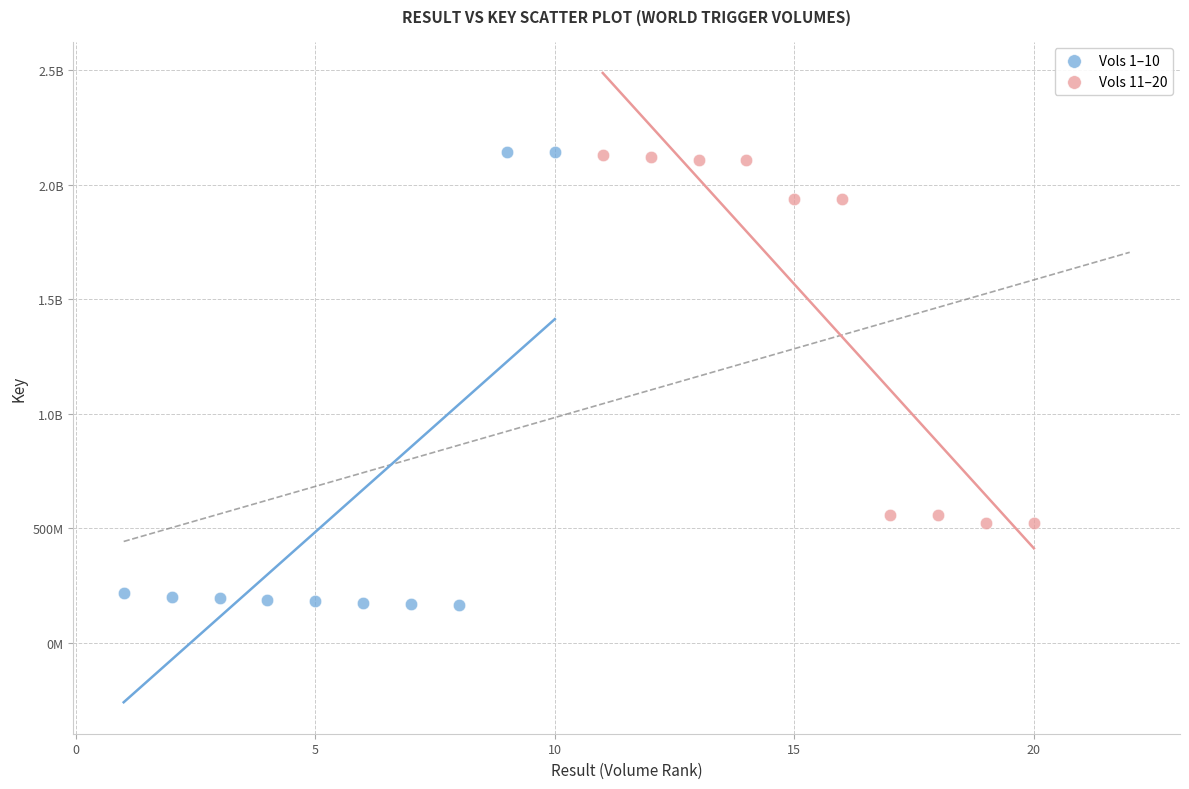

What are all the series names shown in the legend?

Vols 1–10, Vols 11–20